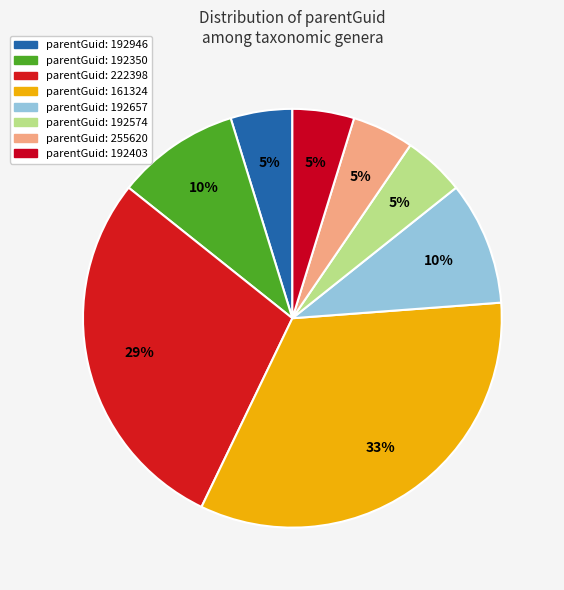

Is there any slice that represents more than half of the pie?

No